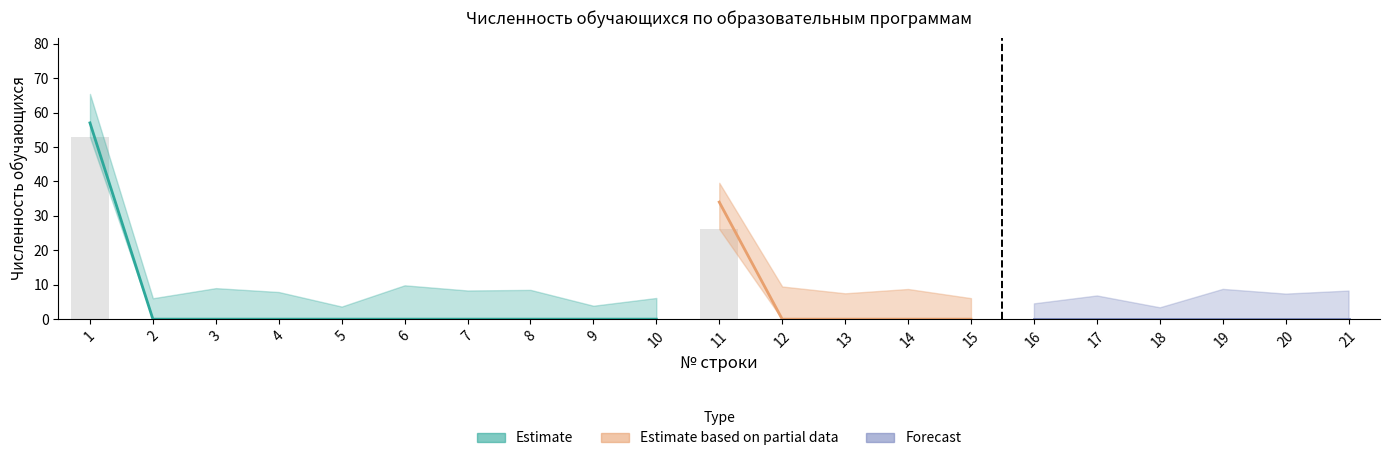

Between 14 and 4, which is larger?

14